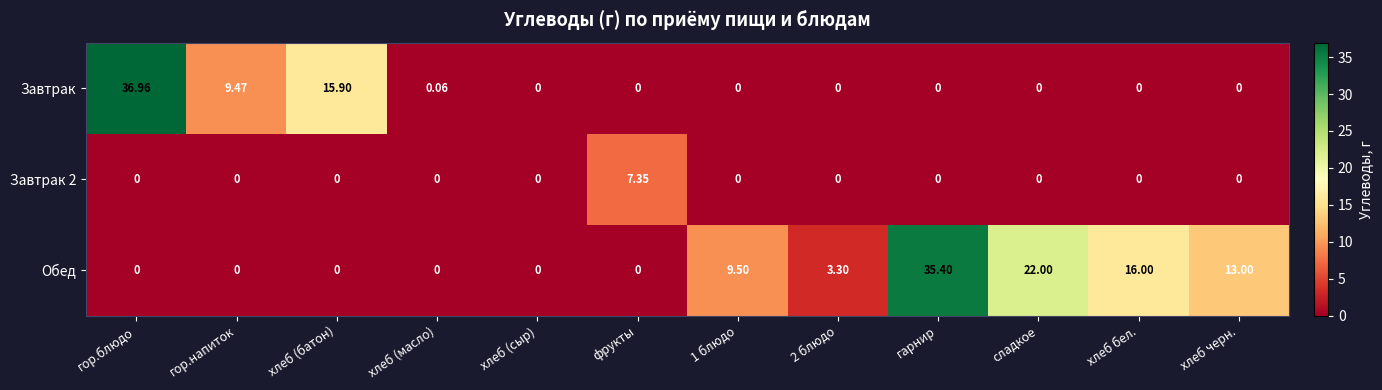

List the series in order of their peak value, highest first.

Завтрак, Обед, Завтрак 2